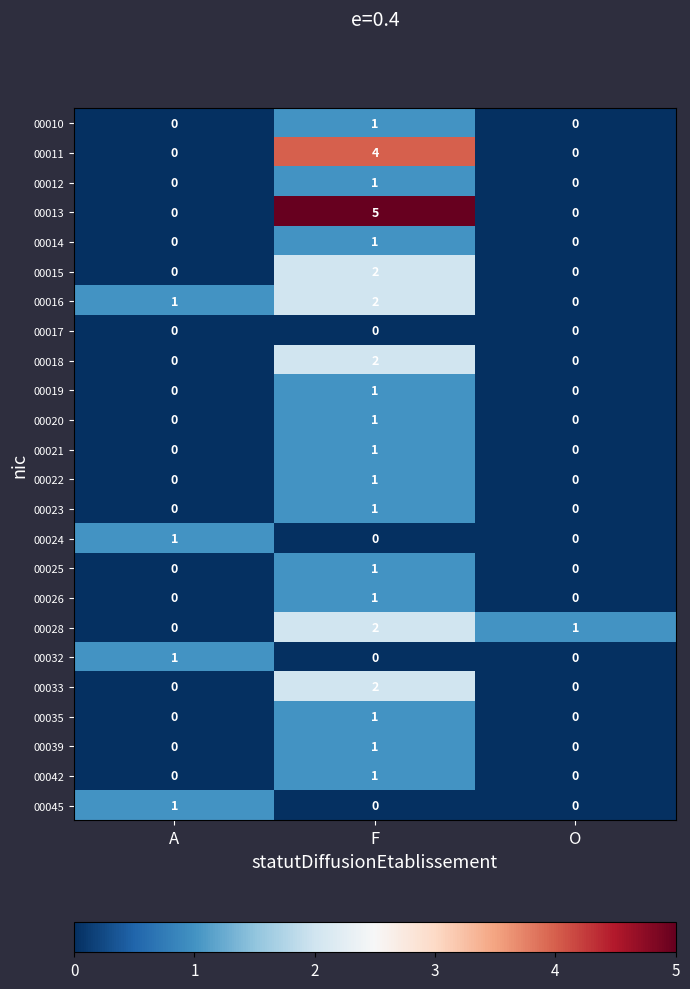

At which label does 00028 first exceed 1?

F